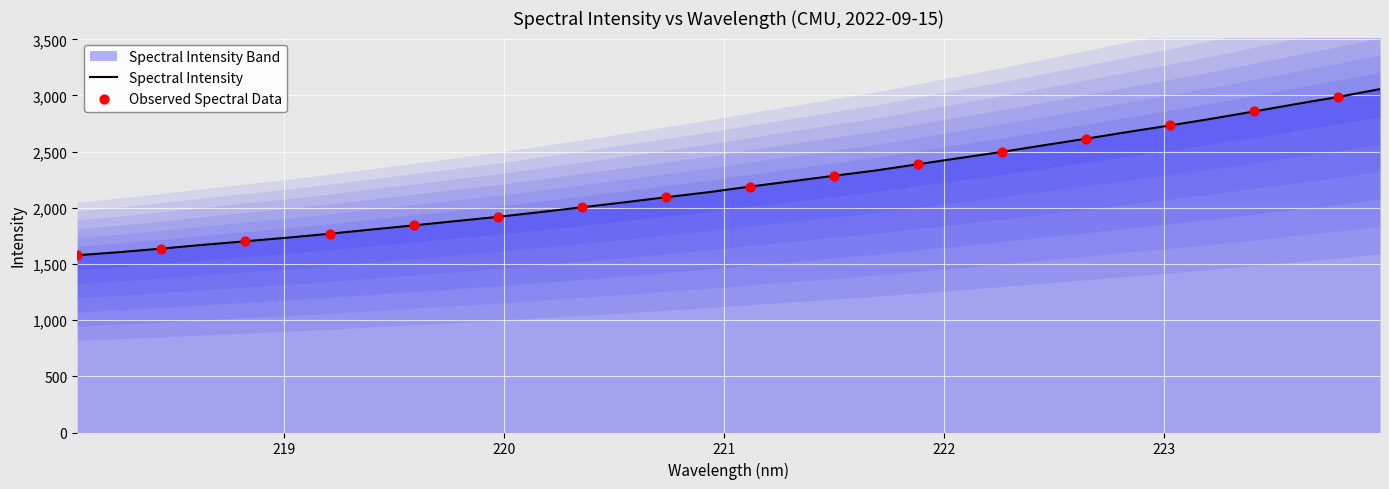

Which has a higher value, 223.5987 or 218.2508?

223.5987